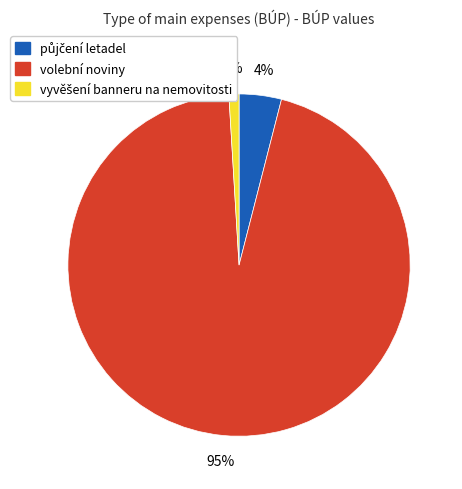

To the nearest percent, what percentage of the pie is volební noviny?

95%